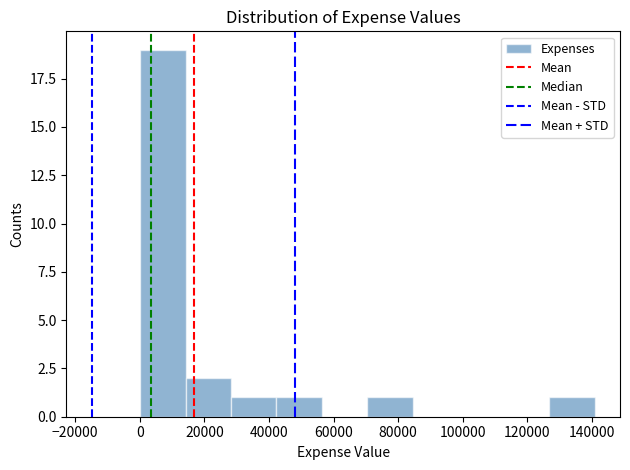

Which range on the x-axis has the tallest bar?

0 to 14000